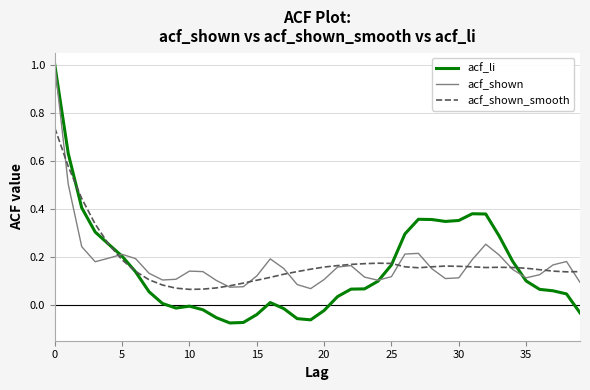

What is the maximum value for acf_li?

1.0